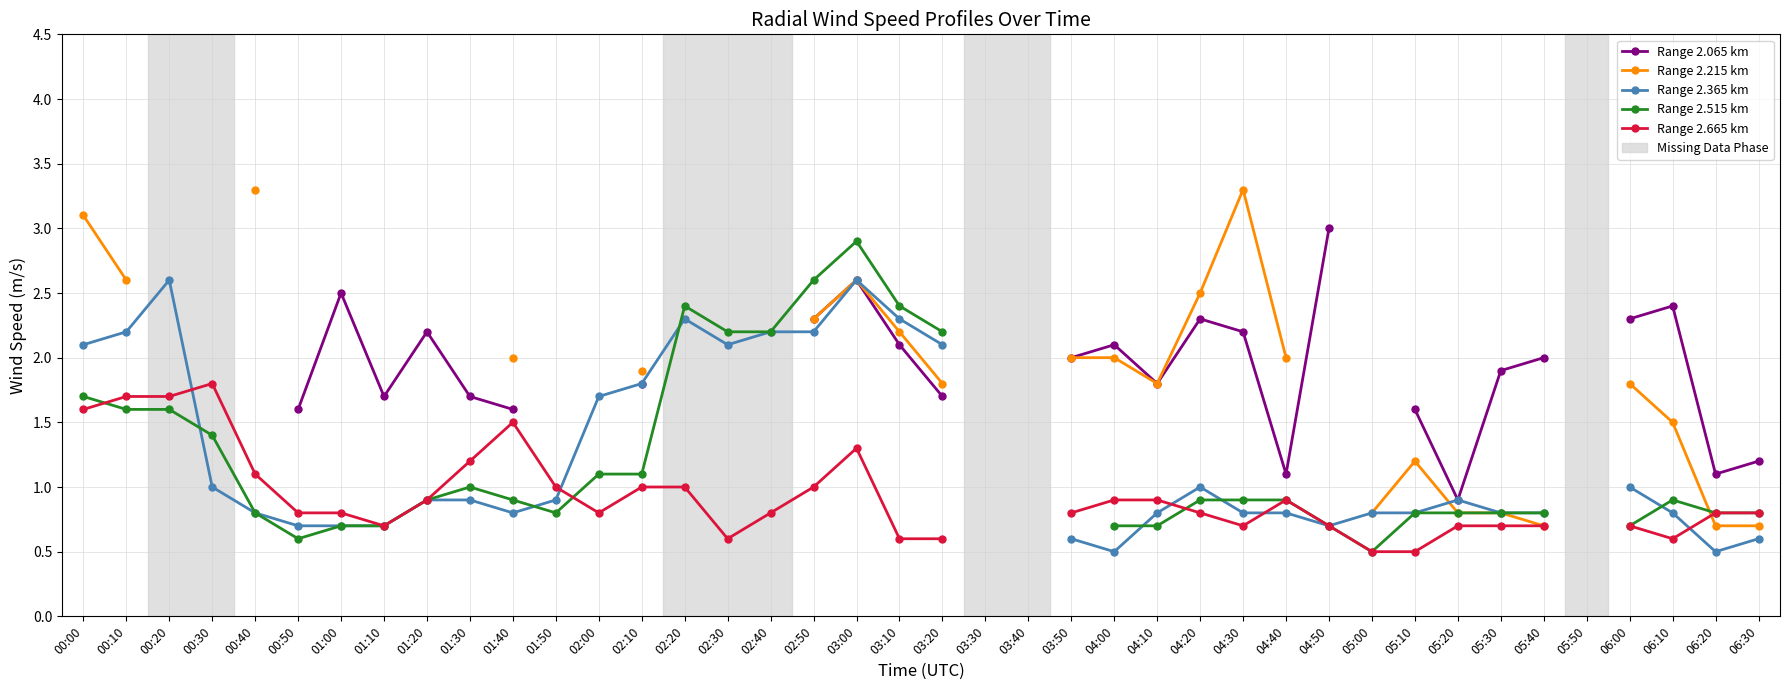

How many data points in Range 2.515 km are above 0?

36